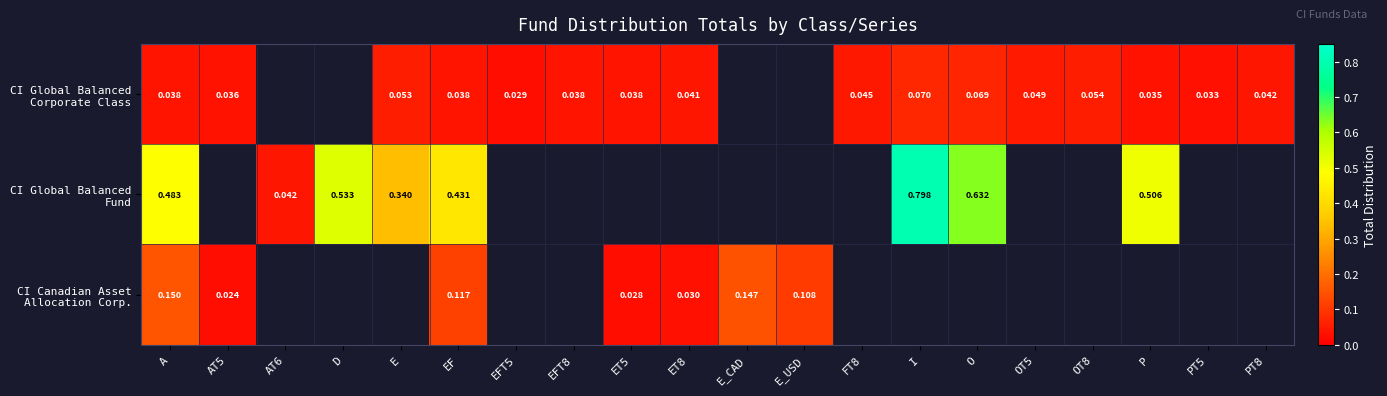

Count the number of data series in this chart.

3